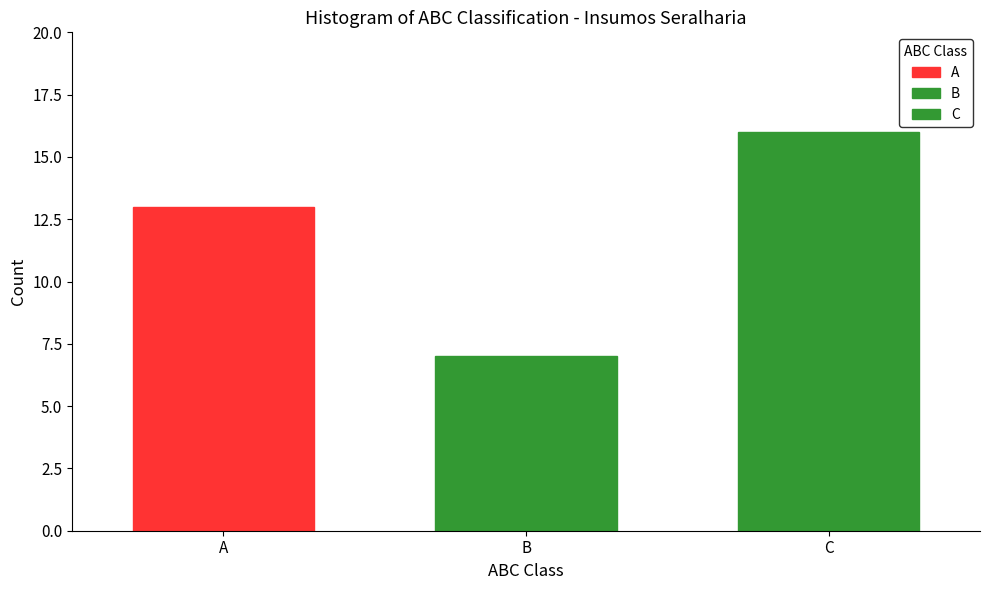

How many data points does each series have?

1